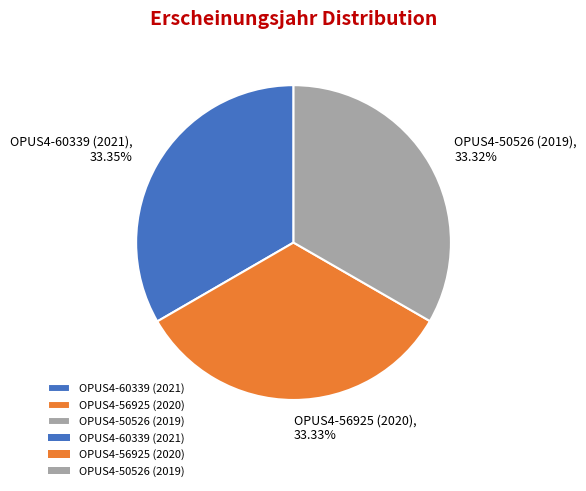

What is the ratio of the value at OPUS4-50526 (2019) to the value at OPUS4-60339 (2021)?

1.0